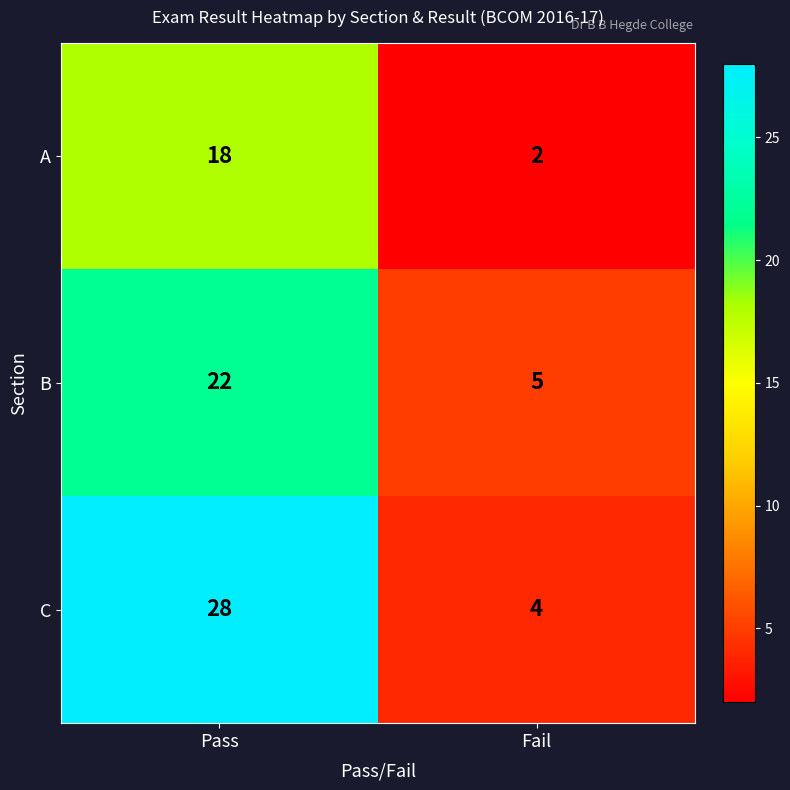

Count the number of data series in this chart.

3